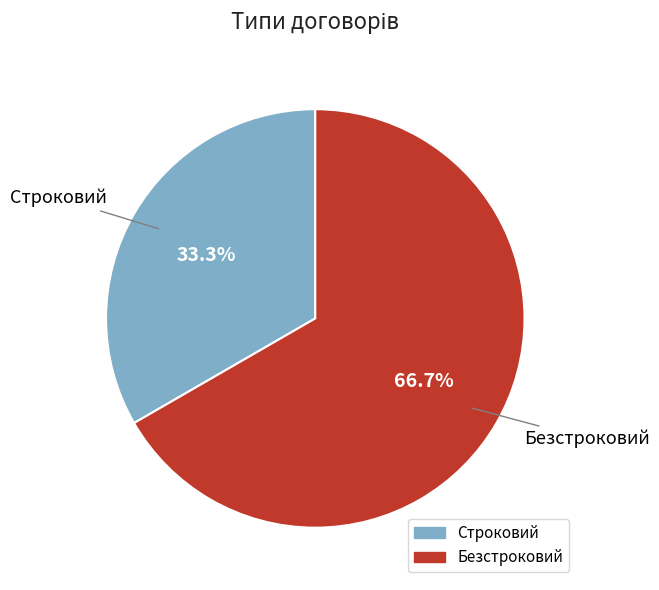

Is it true that Безстроковий is 67% of the pie?

True